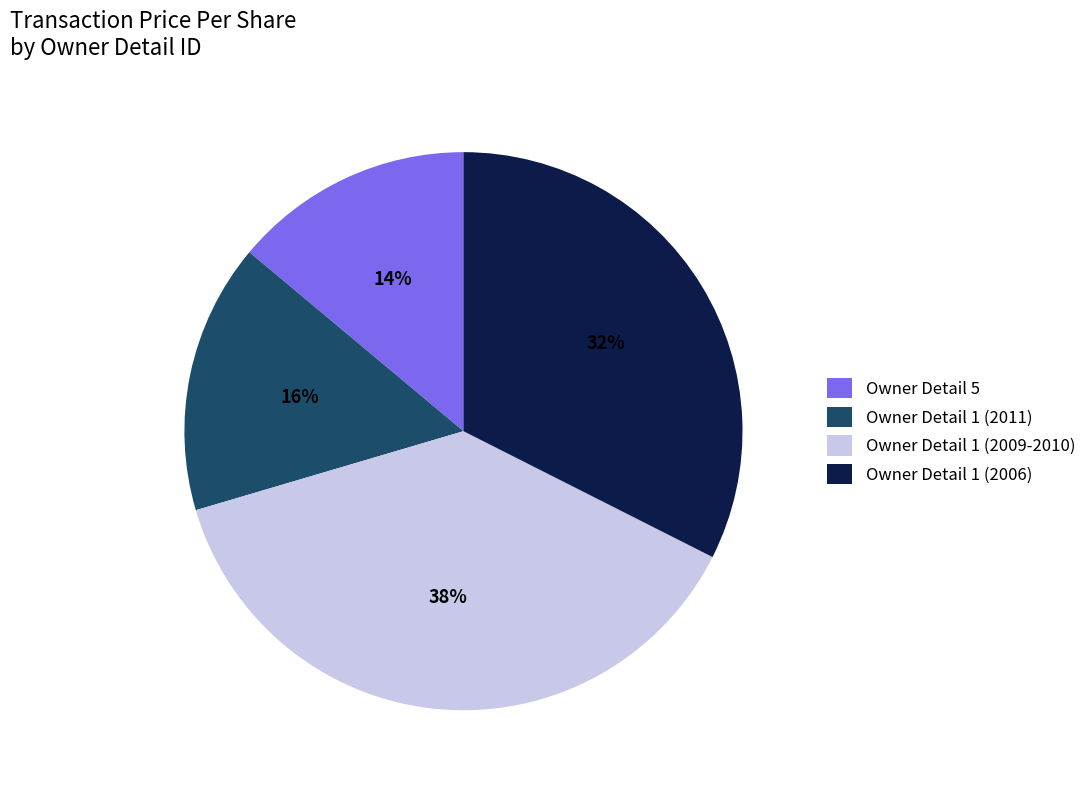

Is there a majority slice in this chart?

No